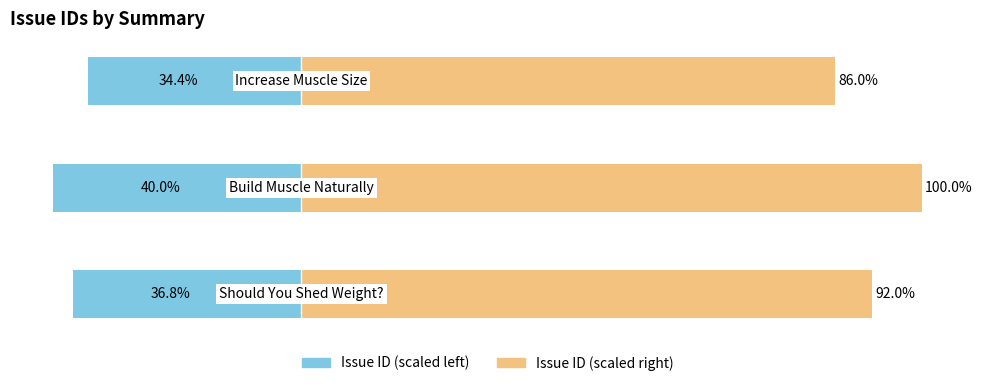

How many bars are there in total?

6